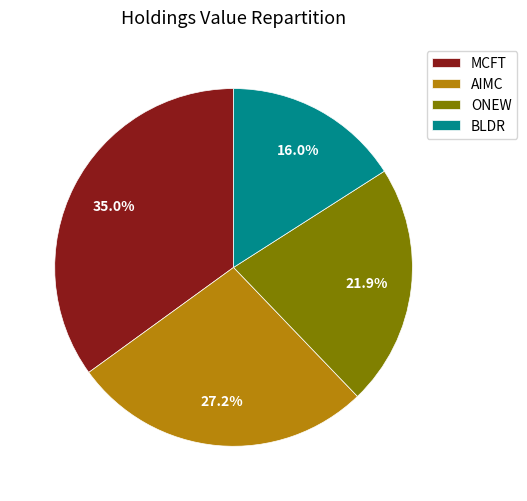

Combined, do MCFT and ONEW account for over 50%?

Yes